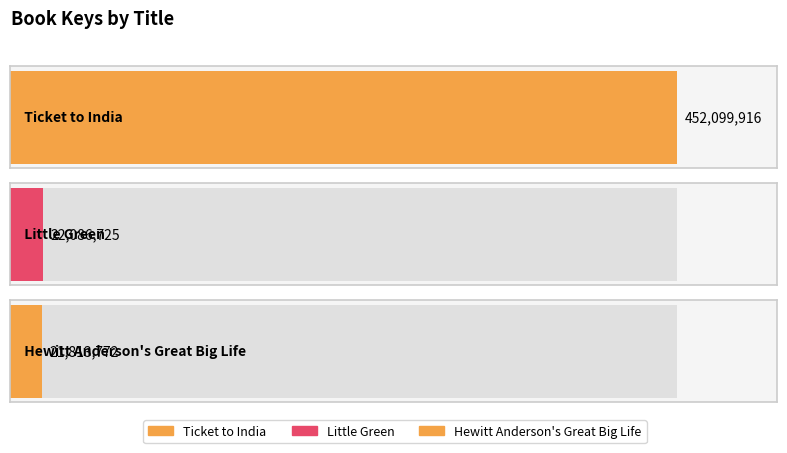

What position from the right is Little Green?

2